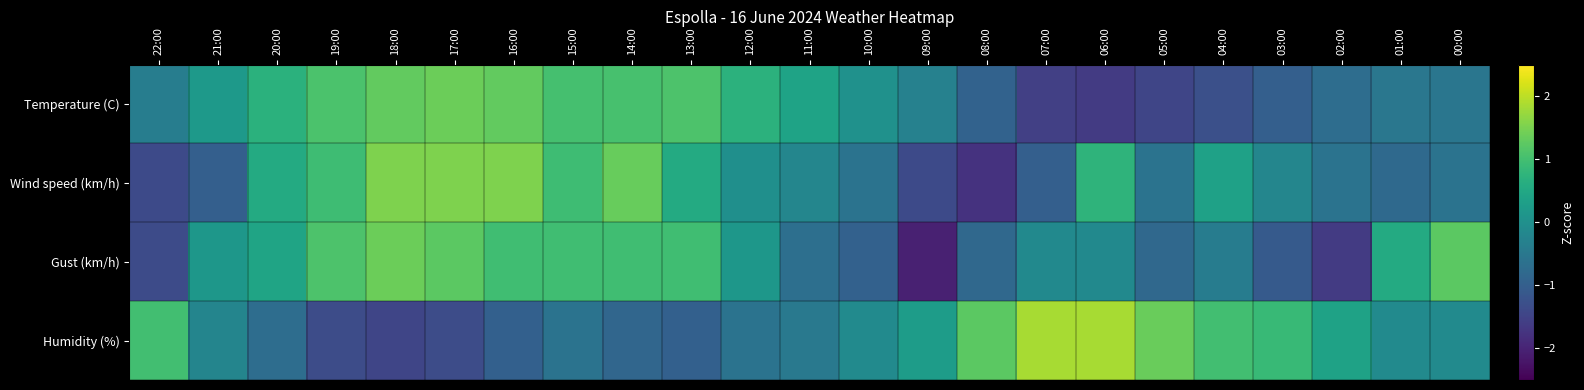

Between 00:00 and 18:00, which is larger?

18:00